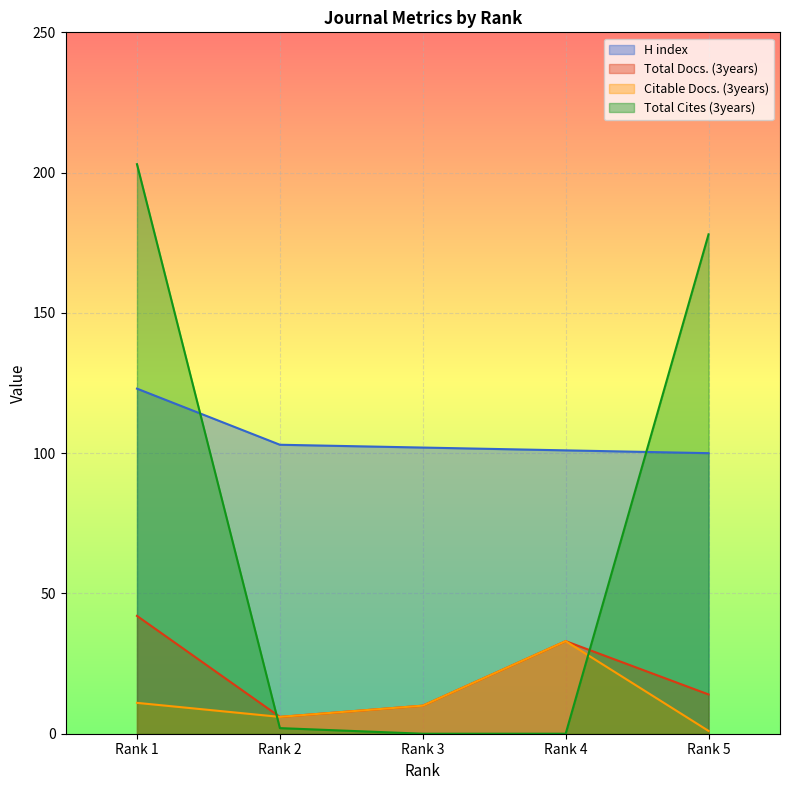

Which label corresponds to the largest value in the chart?

Rank 1